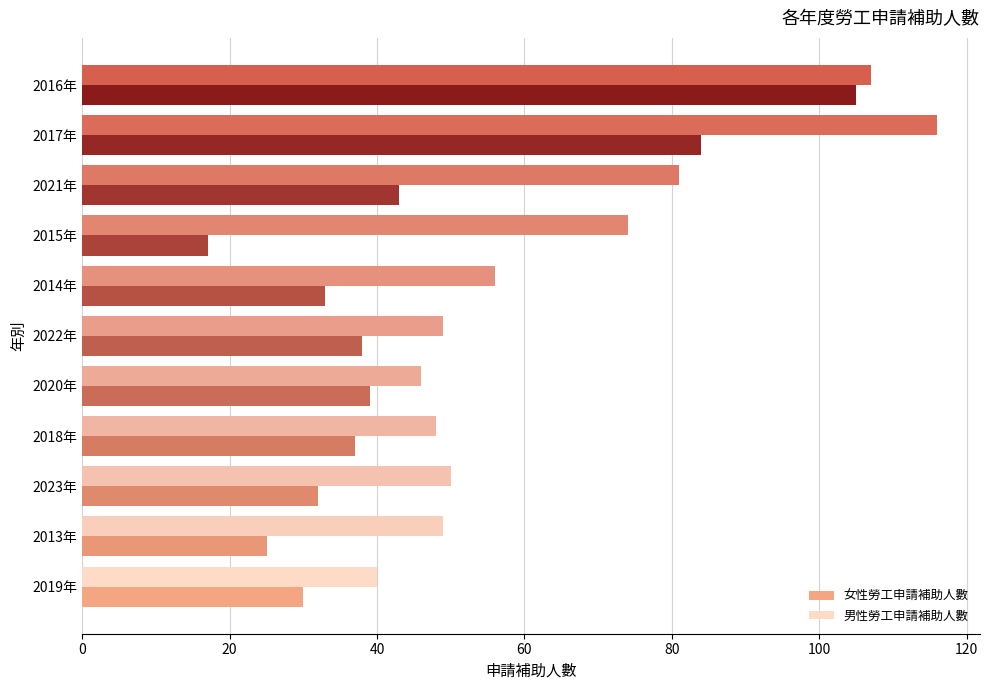

True or false: 男性勞工申請補助人數 has a value of 156 at 2016年.

False